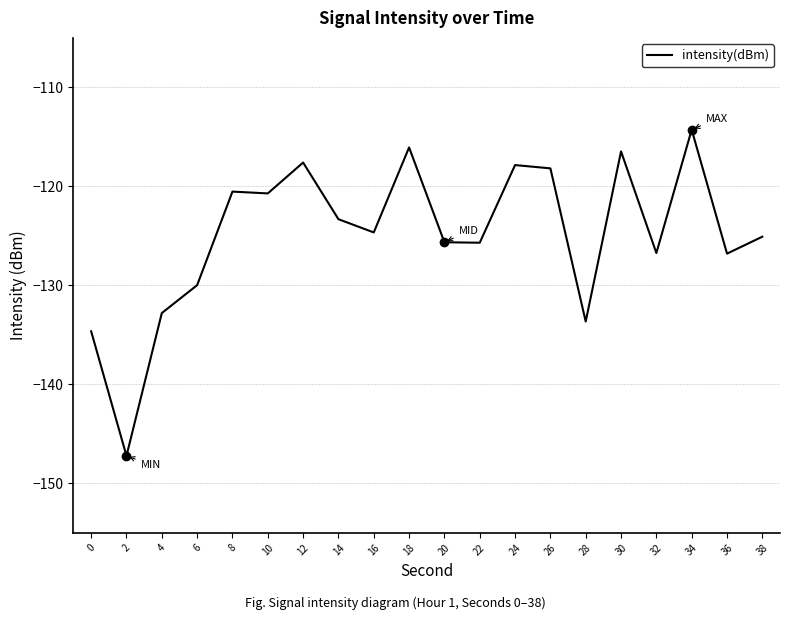

True or false: the data shows -114.3 at 34.

True